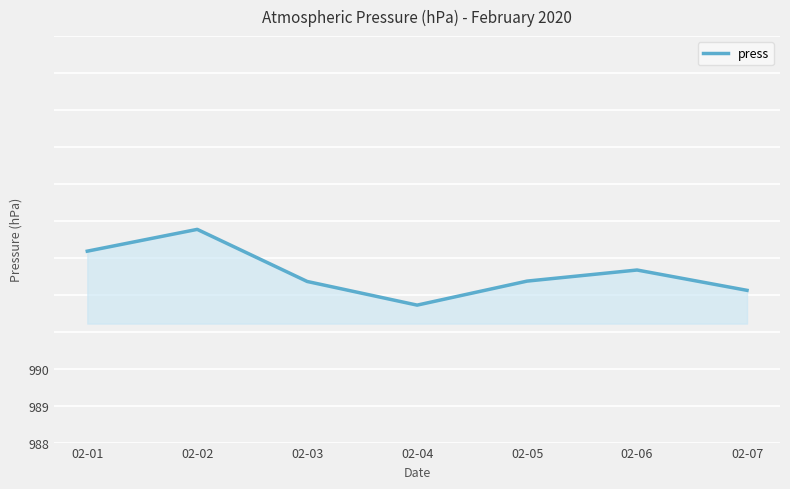

The chart shows a value of 987.7 at 02-04. True or false?

True